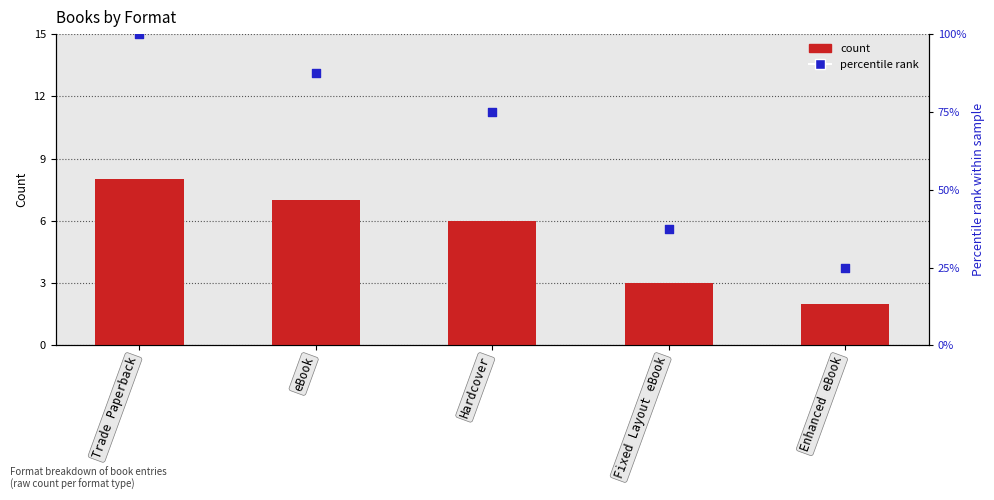

At how many categories does at least one series exceed 64?

3